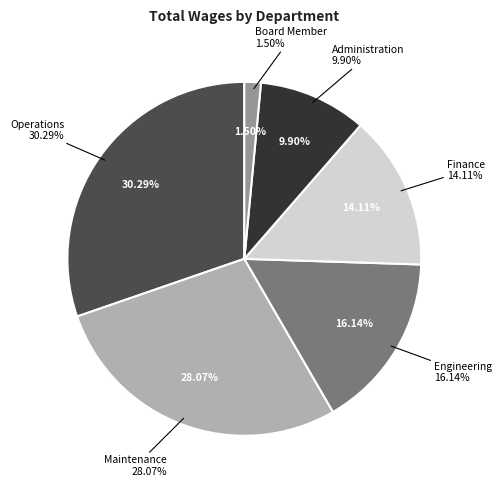

What is the smallest slice in the pie chart?

Board Member